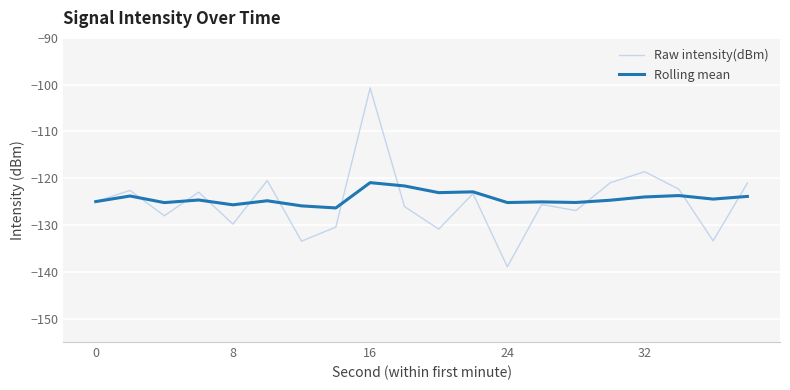

Rank the series by their maximum value, from highest to lowest.

Raw intensity(dBm), Rolling mean